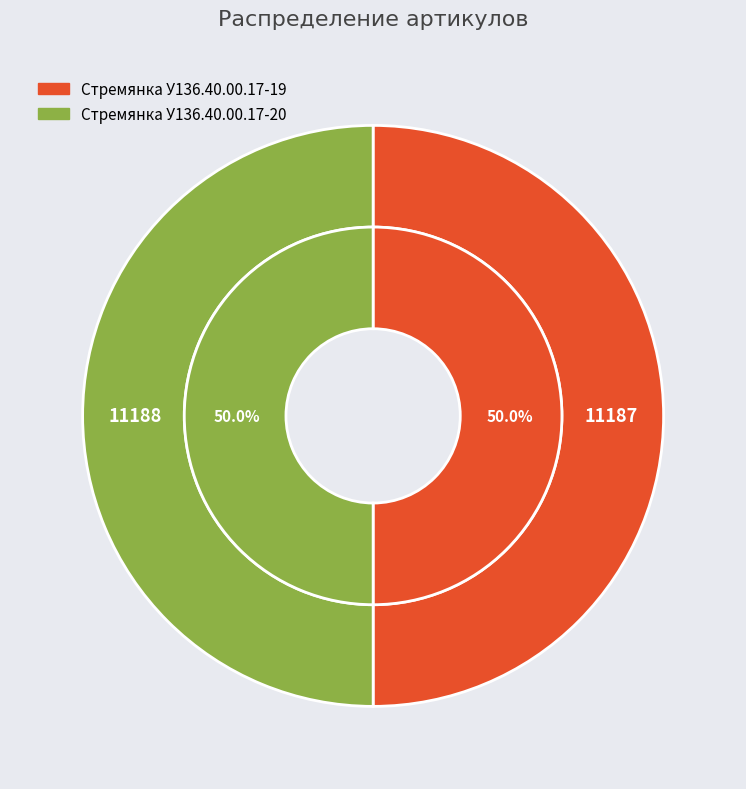

What is the change in value from Стремянка У136.40.00.17-19 to Стремянка У136.40.00.17-20?

+1